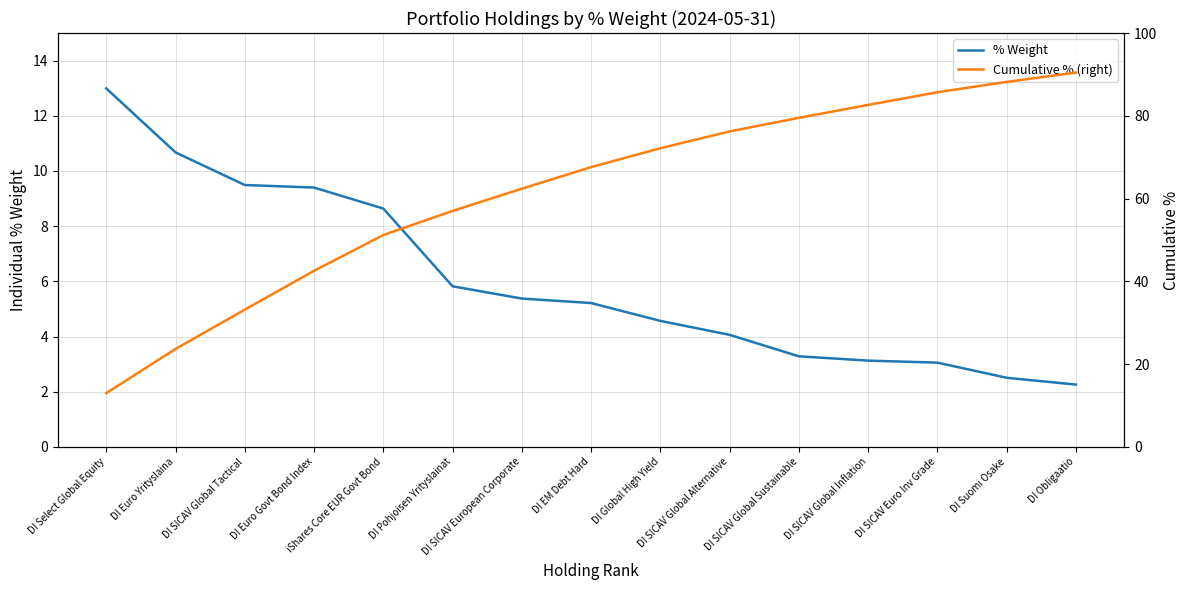

Reading left to right, list all the values displayed in this chart.

% Weight: 13.0	10.7	9.5	9.4	8.6	5.8	5.4	5.2	4.6	4.1	3.3	3.1	3.1	2.5	2.3
Cumulative % (right): 13.0	23.7	33.2	42.6	51.2	57.0	62.4	67.6	72.2	76.2	79.5	82.6	85.7	88.2	90.4